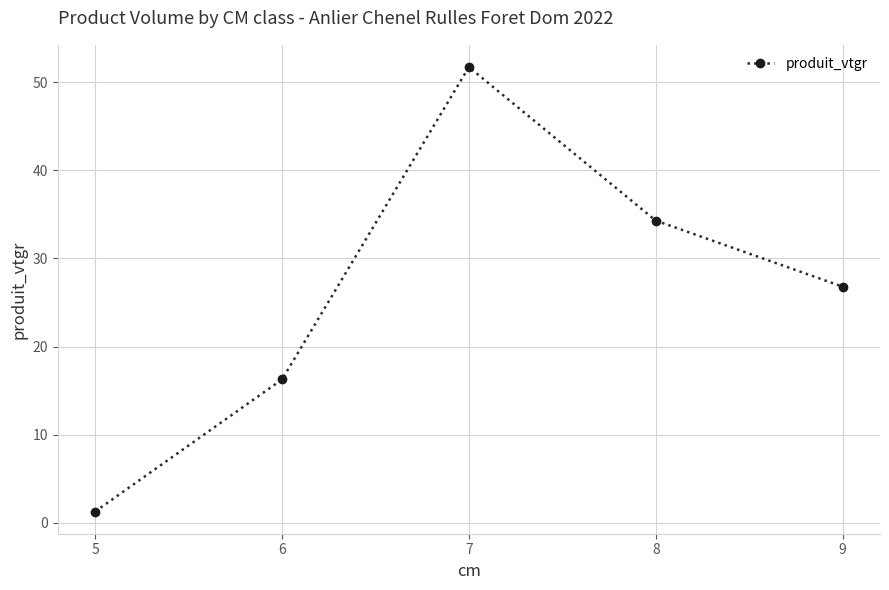

List the labels in order of value, largest first.

7, 8, 9, 6, 5